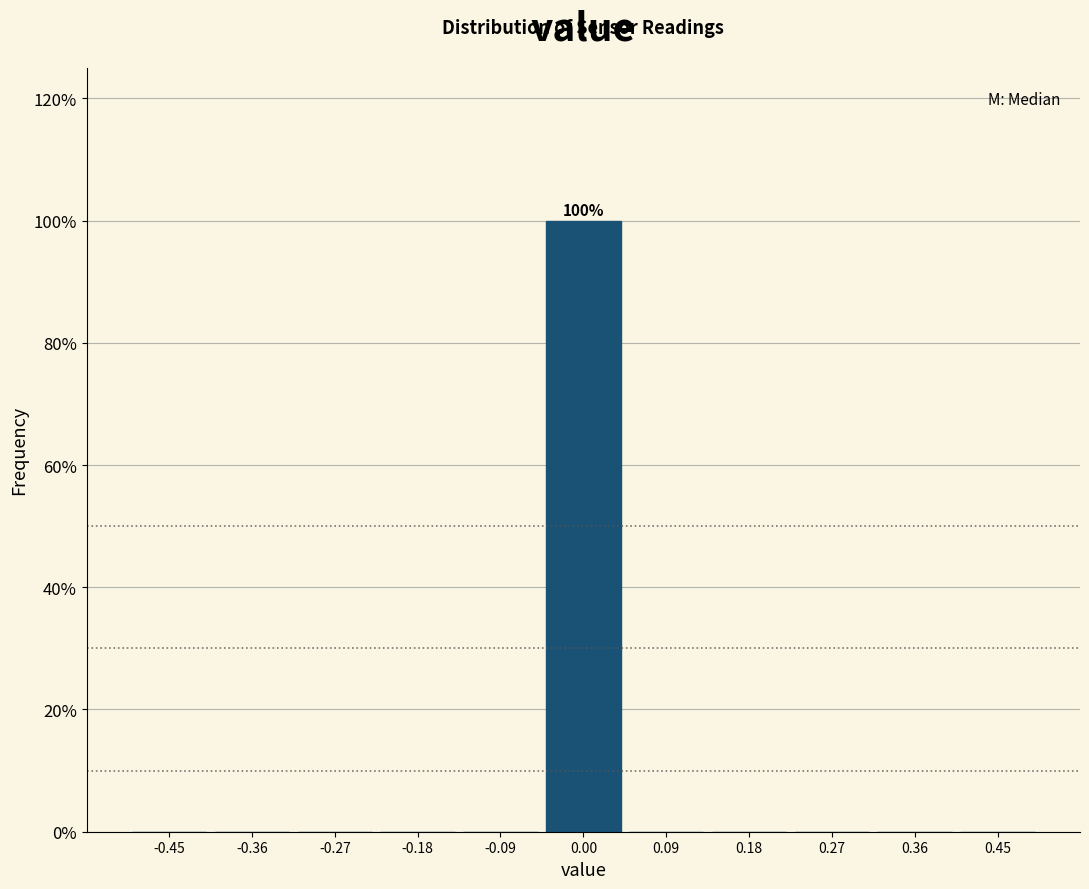

Which range on the x-axis has the tallest bar?

-0.05 to 0.05